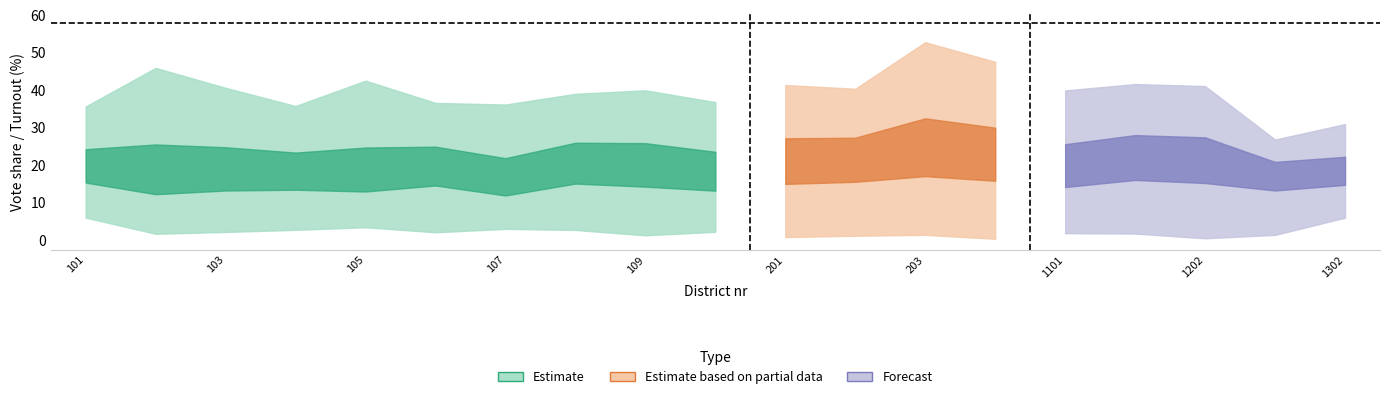

Reading left to right, list all the values displayed in this chart.

cdu_proz: 101=30.4	102=19.0	103=28.4	104=31.6	105=25.2	106=36.5	107=20.9	108=39.0	109=37.6	110=27.3	201=36.8	202=40.3	203=52.8	204=46.9	1101=39.9	1201=28.9	1202=41.0	1301=25.1	1302=26.2
spd_proz: 101=35.6	102=45.9	103=40.6	104=35.7	105=42.5	106=33.1	107=36.1	108=35.6	109=30.3	110=36.8	201=27.8	202=37.1	203=26.3	204=27.7	1101=23.3	1201=22.8	1202=20.5	1301=25.4	1302=30.9
gruene_proz: 101=7.2	102=4.4	103=4.4	104=4.1	105=4.7	106=6.5	107=4.3	108=4.7	109=1.2	110=3.1	201=4.1	202=3.5	203=4.2	204=1.5	1101=10.5	1201=25.6	1202=21.6	1301=9.5	1302=9.1
fdp_proz: 101=7.2	102=4.4	103=4.4	104=4.1	105=4.7	106=6.5	107=4.3	108=4.7	109=7.3	110=5.5	201=15.2	202=9.8	203=7.0	204=10.5	1101=14.8	1201=12.1	1202=8.6	1301=21.3	1302=13.7
die linke_proz: 101=5.9	102=1.6	103=2.1	104=2.6	105=3.3	106=2.0	107=2.9	108=2.6	109=2.1	110=2.1	201=0.7	202=1.1	203=1.3	204=0.2	1101=1.7	1201=1.6	1202=0.4	1301=1.3	1302=5.9
wahlbeteiligung: 101=29.4	102=24.8	103=27.4	104=29.4	105=21.5	106=34.3	107=25.2	108=35.3	109=39.9	110=32.0	201=41.3	202=38.0	203=50.6	204=47.5	1101=25.9	1201=41.6	1202=36.7	1301=26.8	1302=24.6